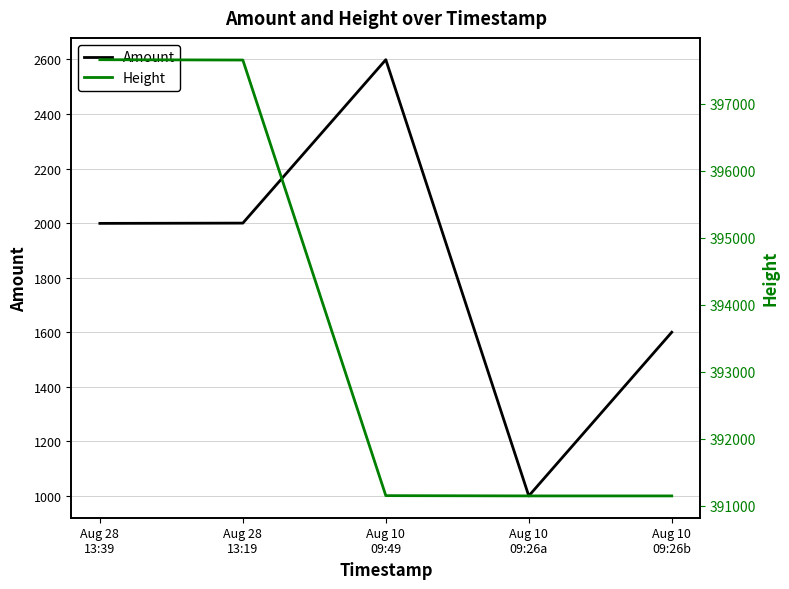

What is the total value across all series at Aug 10
09:26a?

392149